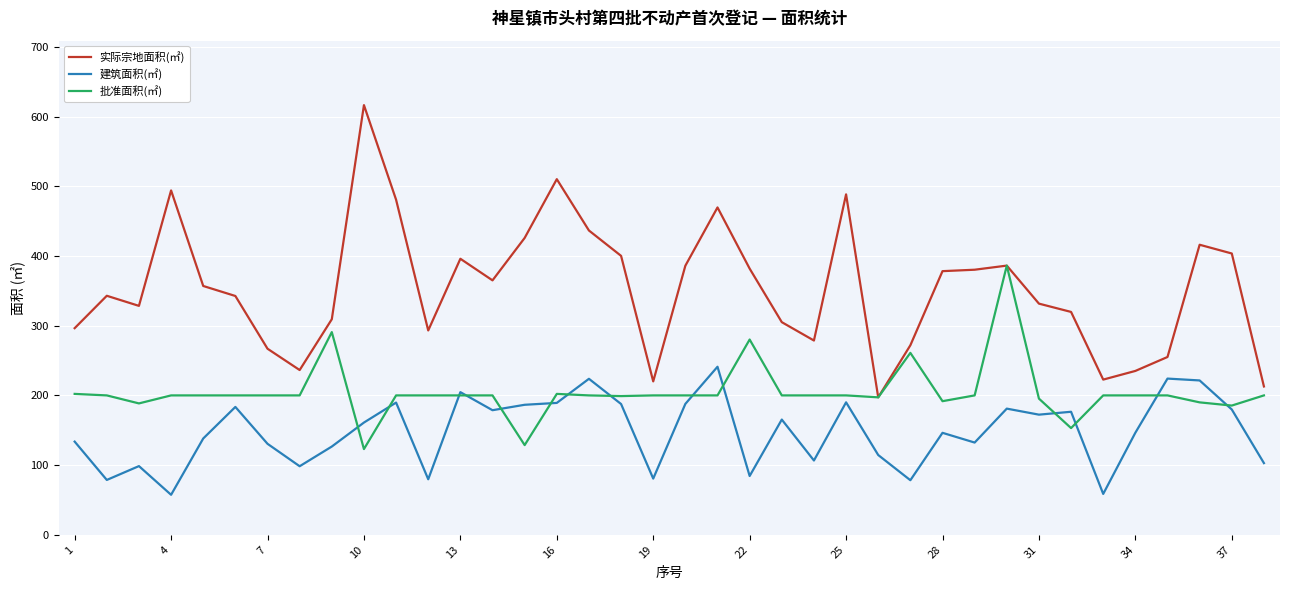

What is the maximum value shown in the chart?

616.4